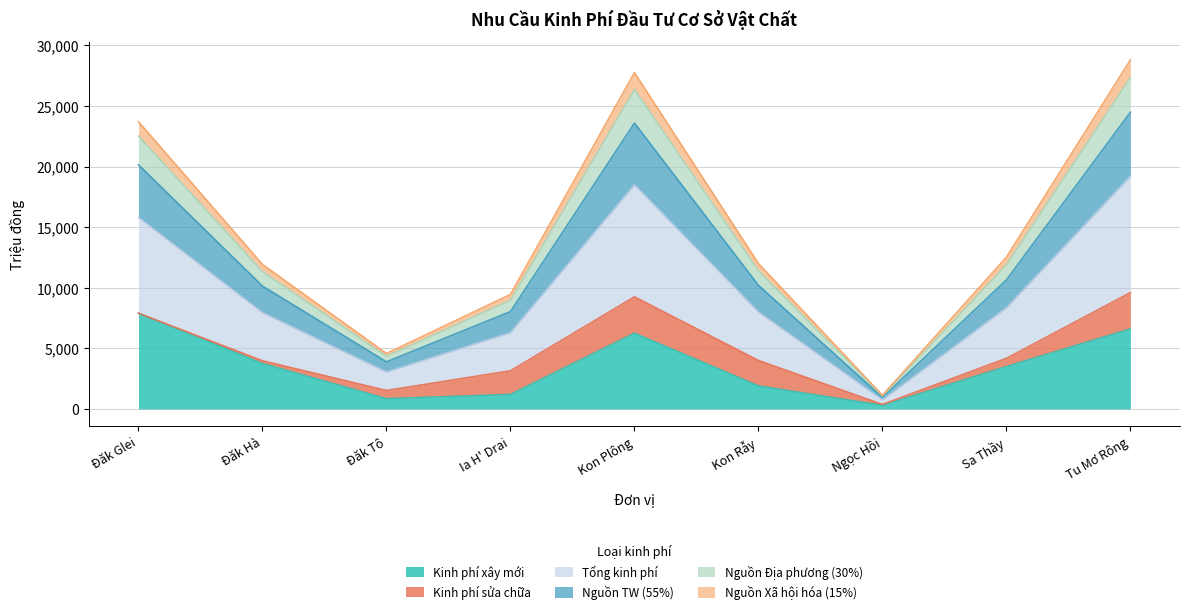

In Nguồn TW (55%), how many points are lower than both neighbors (excluding endpoints)?

2